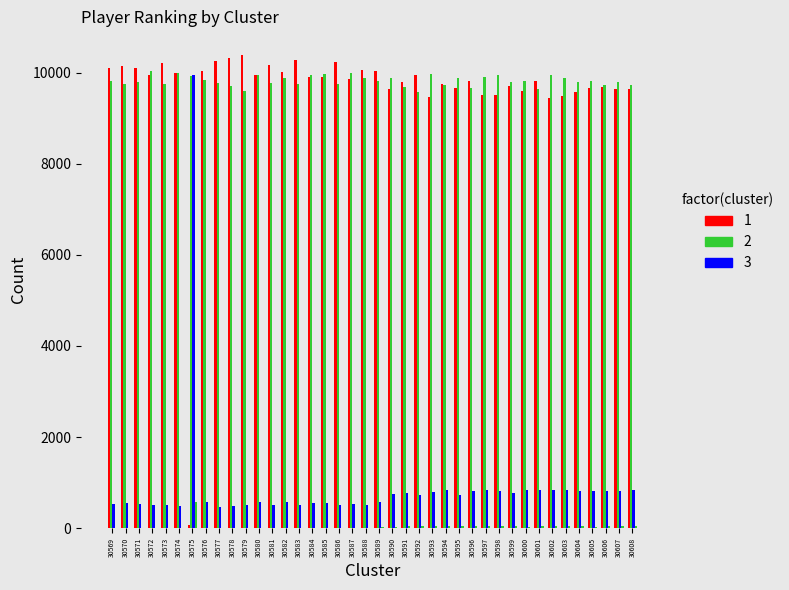

Between 30580 and 30594, which is larger?

30580